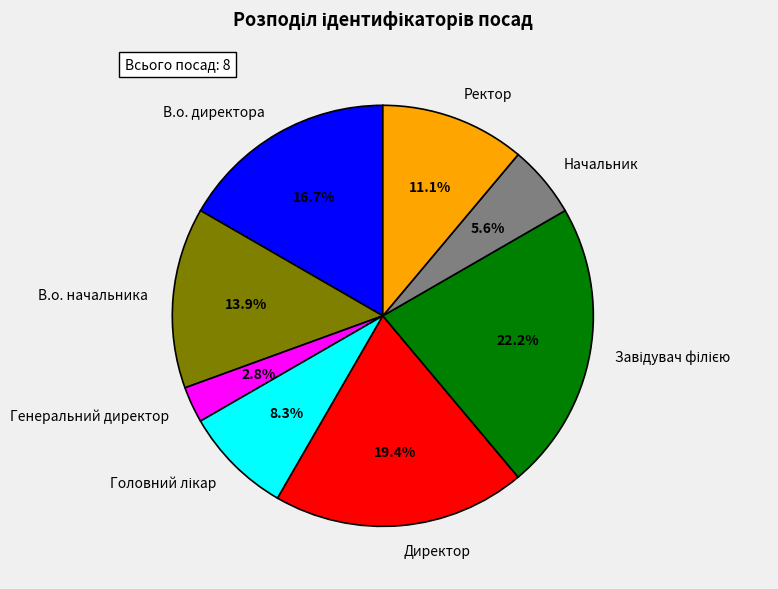

What is the ratio of the value at В.о. директора to the value at В.о. начальника?

1.2